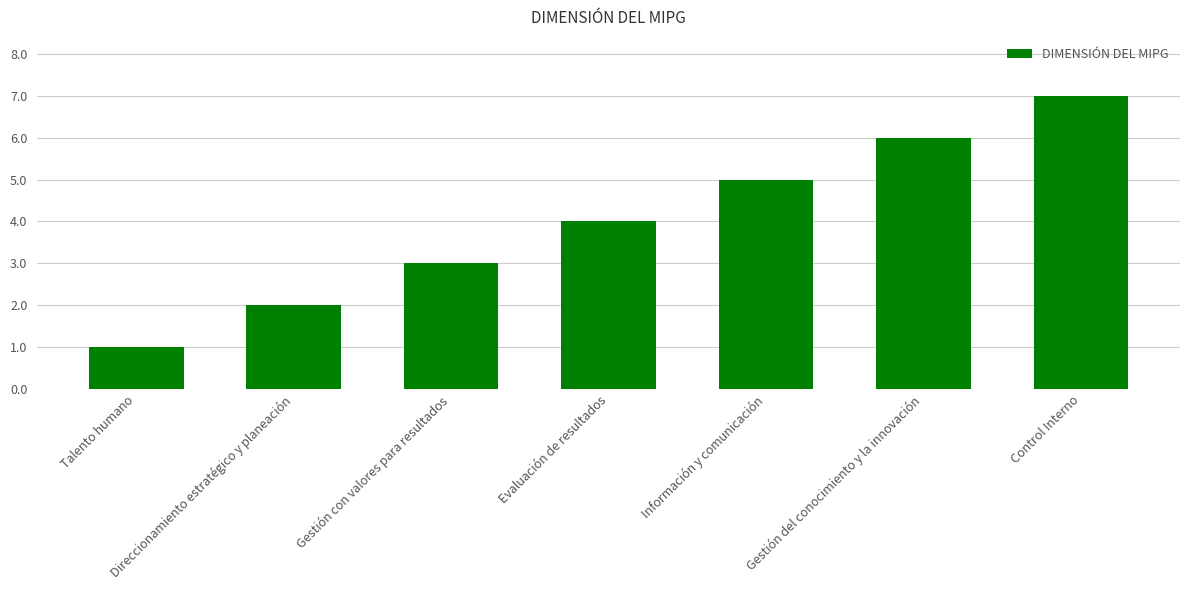

Count the values in the range 2 to 6.

5